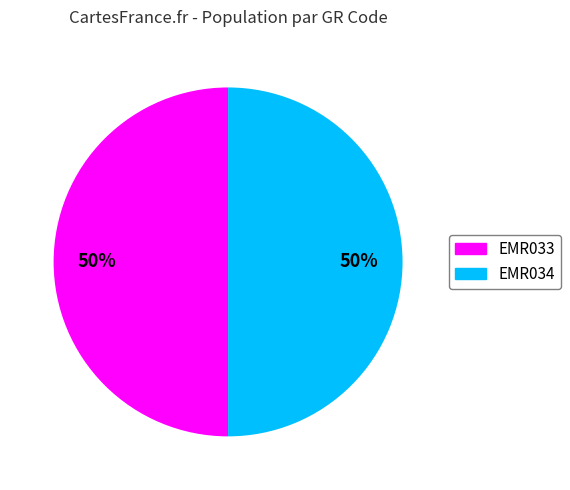

How many slices are in this pie chart?

2